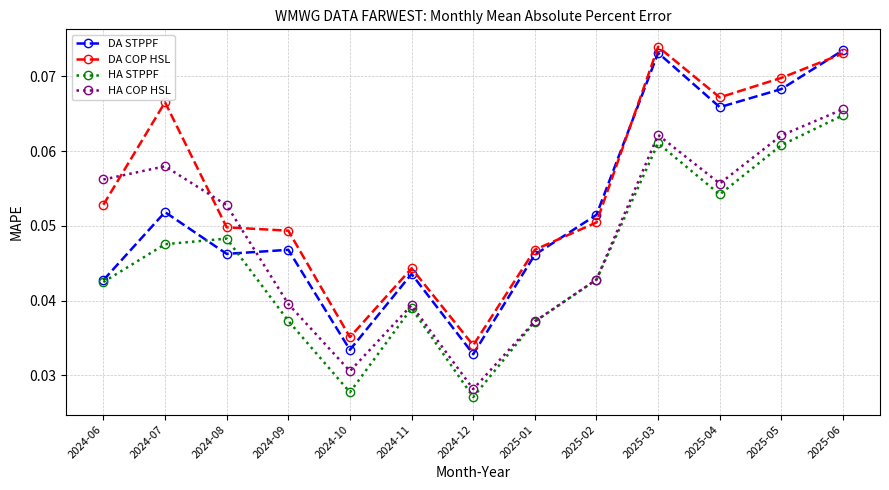

Where do DA COP HSL and HA COP HSL first cross each other?

2024-06 and 2024-07